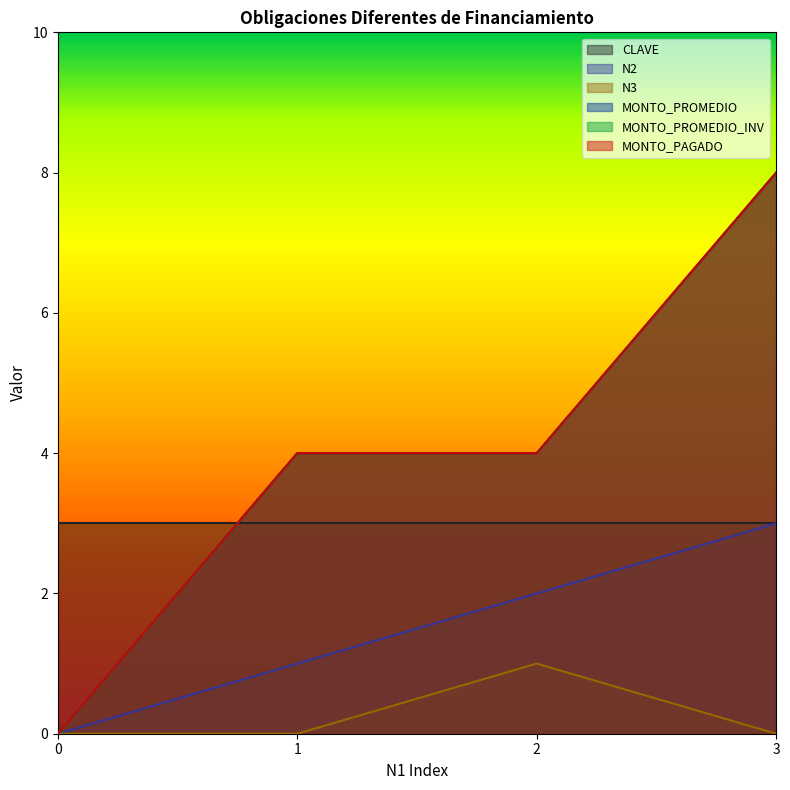

True or false: N3 has a value of 0 at 1.

False